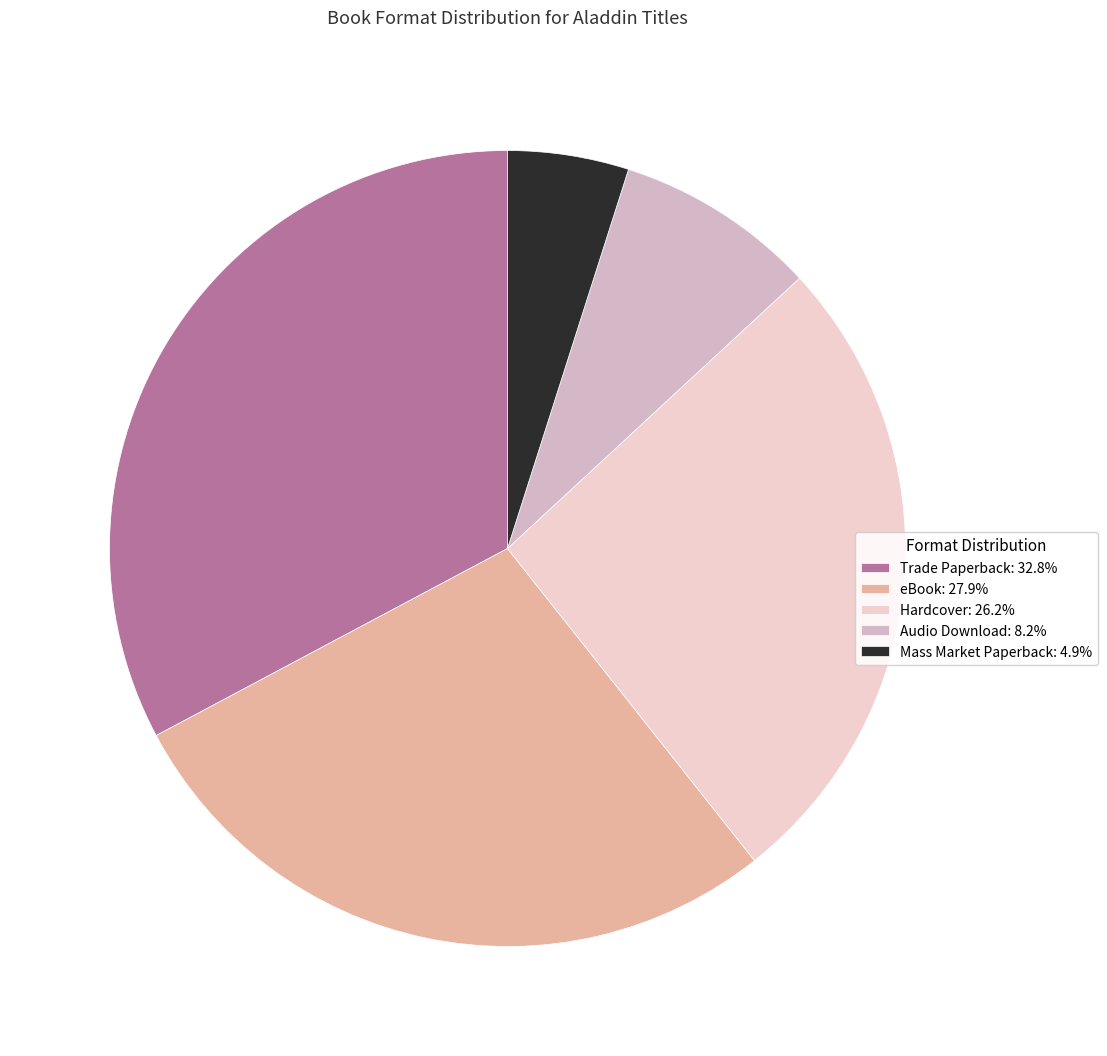

The Trade Paperback slice represents 43% of the pie. True or false?

False